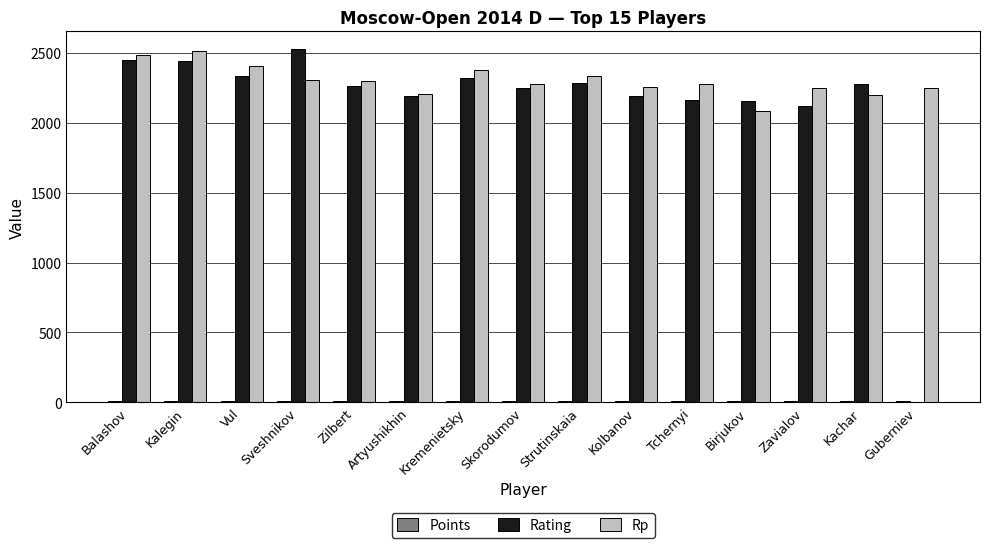

What is the maximum value for Rating?

2528.0